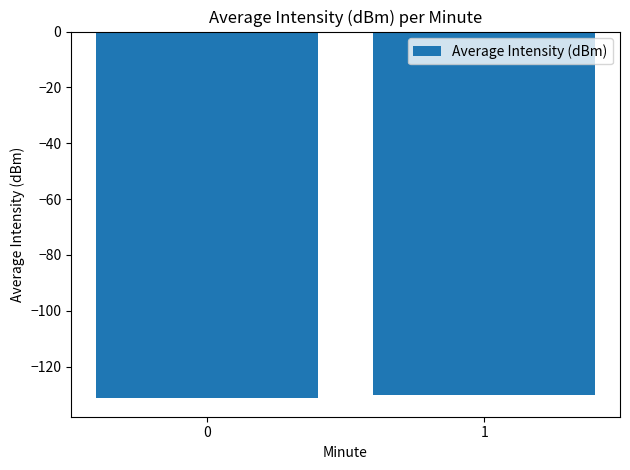

What is the sum of all values?

-261.7